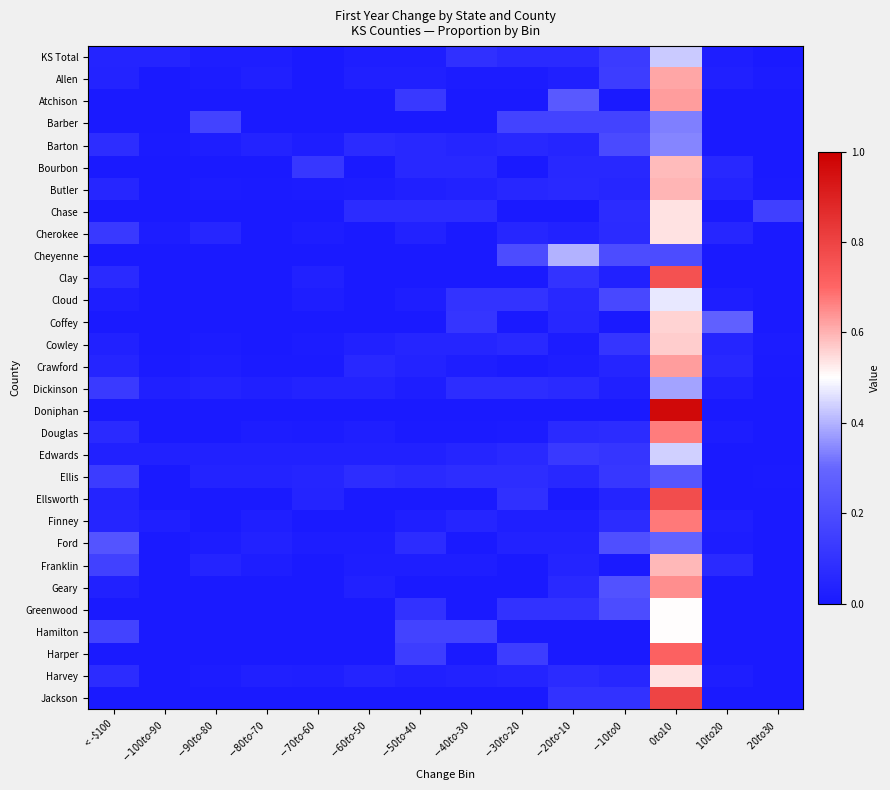

Reading right to left, list all the values displayed in this chart.

KS Total: $20 to $30=0.0	$10 to $20=0.0	$0 to $10=0.4	$-10 to $0=0.1	$-20 to $-10=0.1	$-30 to $-20=0.1	$-40 to $-30=0.1	$-50 to $-40=0.0	$-60 to $-50=0.0	$-70 to $-60=0.0	$-80 to $-70=0.0	$-90 to $-80=0.0	$-100 to $-90=0.0	< -$100=0.0
Allen: $20 to $30=0.0	$10 to $20=0.0	$0 to $10=0.6	$-10 to $0=0.1	$-20 to $-10=0.0	$-30 to $-20=0.0	$-40 to $-30=0.0	$-50 to $-40=0.0	$-60 to $-50=0.0	$-70 to $-60=0.0	$-80 to $-70=0.0	$-90 to $-80=0.0	$-100 to $-90=0.0	< -$100=0.0
Atchison: $20 to $30=0.0	$10 to $20=0.0	$0 to $10=0.6	$-10 to $0=0.0	$-20 to $-10=0.2	$-30 to $-20=0.0	$-40 to $-30=0.0	$-50 to $-40=0.1	$-60 to $-50=0.0	$-70 to $-60=0.0	$-80 to $-70=0.0	$-90 to $-80=0.0	$-100 to $-90=0.0	< -$100=0.0
Barber: $20 to $30=0.0	$10 to $20=0.0	$0 to $10=0.3	$-10 to $0=0.2	$-20 to $-10=0.2	$-30 to $-20=0.2	$-40 to $-30=0.0	$-50 to $-40=0.0	$-60 to $-50=0.0	$-70 to $-60=0.0	$-80 to $-70=0.0	$-90 to $-80=0.2	$-100 to $-90=0.0	< -$100=0.0
Barton: $20 to $30=0.0	$10 to $20=0.0	$0 to $10=0.3	$-10 to $0=0.2	$-20 to $-10=0.1	$-30 to $-20=0.1	$-40 to $-30=0.1	$-50 to $-40=0.1	$-60 to $-50=0.1	$-70 to $-60=0.0	$-80 to $-70=0.0	$-90 to $-80=0.0	$-100 to $-90=0.0	< -$100=0.1
Bourbon: $20 to $30=0.0	$10 to $20=0.1	$0 to $10=0.6	$-10 to $0=0.1	$-20 to $-10=0.1	$-30 to $-20=0.0	$-40 to $-30=0.1	$-50 to $-40=0.1	$-60 to $-50=0.0	$-70 to $-60=0.1	$-80 to $-70=0.0	$-90 to $-80=0.0	$-100 to $-90=0.0	< -$100=0.0
Butler: $20 to $30=0.0	$10 to $20=0.0	$0 to $10=0.6	$-10 to $0=0.1	$-20 to $-10=0.1	$-30 to $-20=0.1	$-40 to $-30=0.0	$-50 to $-40=0.0	$-60 to $-50=0.0	$-70 to $-60=0.0	$-80 to $-70=0.0	$-90 to $-80=0.0	$-100 to $-90=0.0	< -$100=0.1
Chase: $20 to $30=0.2	$10 to $20=0.0	$0 to $10=0.5	$-10 to $0=0.1	$-20 to $-10=0.0	$-30 to $-20=0.0	$-40 to $-30=0.1	$-50 to $-40=0.1	$-60 to $-50=0.1	$-70 to $-60=0.0	$-80 to $-70=0.0	$-90 to $-80=0.0	$-100 to $-90=0.0	< -$100=0.0
Cherokee: $20 to $30=0.0	$10 to $20=0.1	$0 to $10=0.5	$-10 to $0=0.1	$-20 to $-10=0.0	$-30 to $-20=0.1	$-40 to $-30=0.0	$-50 to $-40=0.0	$-60 to $-50=0.0	$-70 to $-60=0.0	$-80 to $-70=0.0	$-90 to $-80=0.1	$-100 to $-90=0.0	< -$100=0.1
Cheyenne: $20 to $30=0.0	$10 to $20=0.0	$0 to $10=0.2	$-10 to $0=0.2	$-20 to $-10=0.4	$-30 to $-20=0.2	$-40 to $-30=0.0	$-50 to $-40=0.0	$-60 to $-50=0.0	$-70 to $-60=0.0	$-80 to $-70=0.0	$-90 to $-80=0.0	$-100 to $-90=0.0	< -$100=0.0
Clay: $20 to $30=0.0	$10 to $20=0.0	$0 to $10=0.8	$-10 to $0=0.0	$-20 to $-10=0.1	$-30 to $-20=0.0	$-40 to $-30=0.0	$-50 to $-40=0.0	$-60 to $-50=0.0	$-70 to $-60=0.0	$-80 to $-70=0.0	$-90 to $-80=0.0	$-100 to $-90=0.0	< -$100=0.1
Cloud: $20 to $30=0.0	$10 to $20=0.0	$0 to $10=0.5	$-10 to $0=0.2	$-20 to $-10=0.1	$-30 to $-20=0.1	$-40 to $-30=0.1	$-50 to $-40=0.0	$-60 to $-50=0.0	$-70 to $-60=0.0	$-80 to $-70=0.0	$-90 to $-80=0.0	$-100 to $-90=0.0	< -$100=0.0
Coffey: $20 to $30=0.0	$10 to $20=0.3	$0 to $10=0.6	$-10 to $0=0.0	$-20 to $-10=0.1	$-30 to $-20=0.0	$-40 to $-30=0.1	$-50 to $-40=0.0	$-60 to $-50=0.0	$-70 to $-60=0.0	$-80 to $-70=0.0	$-90 to $-80=0.0	$-100 to $-90=0.0	< -$100=0.0
Cowley: $20 to $30=0.0	$10 to $20=0.0	$0 to $10=0.6	$-10 to $0=0.1	$-20 to $-10=0.0	$-30 to $-20=0.1	$-40 to $-30=0.0	$-50 to $-40=0.0	$-60 to $-50=0.0	$-70 to $-60=0.0	$-80 to $-70=0.0	$-90 to $-80=0.0	$-100 to $-90=0.0	< -$100=0.0
Crawford: $20 to $30=0.0	$10 to $20=0.1	$0 to $10=0.6	$-10 to $0=0.1	$-20 to $-10=0.0	$-30 to $-20=0.0	$-40 to $-30=0.0	$-50 to $-40=0.0	$-60 to $-50=0.1	$-70 to $-60=0.0	$-80 to $-70=0.0	$-90 to $-80=0.0	$-100 to $-90=0.0	< -$100=0.1
Dickinson: $20 to $30=0.0	$10 to $20=0.0	$0 to $10=0.4	$-10 to $0=0.0	$-20 to $-10=0.1	$-30 to $-20=0.1	$-40 to $-30=0.1	$-50 to $-40=0.0	$-60 to $-50=0.0	$-70 to $-60=0.0	$-80 to $-70=0.0	$-90 to $-80=0.0	$-100 to $-90=0.0	< -$100=0.1
Doniphan: $20 to $30=0.0	$10 to $20=0.0	$0 to $10=1.0	$-10 to $0=0.0	$-20 to $-10=0.0	$-30 to $-20=0.0	$-40 to $-30=0.0	$-50 to $-40=0.0	$-60 to $-50=0.0	$-70 to $-60=0.0	$-80 to $-70=0.0	$-90 to $-80=0.0	$-100 to $-90=0.0	< -$100=0.0
Douglas: $20 to $30=0.0	$10 to $20=0.0	$0 to $10=0.7	$-10 to $0=0.1	$-20 to $-10=0.1	$-30 to $-20=0.0	$-40 to $-30=0.0	$-50 to $-40=0.0	$-60 to $-50=0.0	$-70 to $-60=0.0	$-80 to $-70=0.0	$-90 to $-80=0.0	$-100 to $-90=0.0	< -$100=0.1
Edwards: $20 to $30=0.0	$10 to $20=0.0	$0 to $10=0.4	$-10 to $0=0.1	$-20 to $-10=0.1	$-30 to $-20=0.1	$-40 to $-30=0.0	$-50 to $-40=0.0	$-60 to $-50=0.0	$-70 to $-60=0.0	$-80 to $-70=0.0	$-90 to $-80=0.0	$-100 to $-90=0.0	< -$100=0.0
Ellis: $20 to $30=0.0	$10 to $20=0.0	$0 to $10=0.2	$-10 to $0=0.1	$-20 to $-10=0.1	$-30 to $-20=0.1	$-40 to $-30=0.1	$-50 to $-40=0.1	$-60 to $-50=0.1	$-70 to $-60=0.0	$-80 to $-70=0.0	$-90 to $-80=0.0	$-100 to $-90=0.0	< -$100=0.1
Ellsworth: $20 to $30=0.0	$10 to $20=0.0	$0 to $10=0.8	$-10 to $0=0.0	$-20 to $-10=0.0	$-30 to $-20=0.1	$-40 to $-30=0.0	$-50 to $-40=0.0	$-60 to $-50=0.0	$-70 to $-60=0.0	$-80 to $-70=0.0	$-90 to $-80=0.0	$-100 to $-90=0.0	< -$100=0.0
Finney: $20 to $30=0.0	$10 to $20=0.0	$0 to $10=0.7	$-10 to $0=0.1	$-20 to $-10=0.0	$-30 to $-20=0.0	$-40 to $-30=0.1	$-50 to $-40=0.0	$-60 to $-50=0.0	$-70 to $-60=0.0	$-80 to $-70=0.0	$-90 to $-80=0.0	$-100 to $-90=0.0	< -$100=0.1
Ford: $20 to $30=0.0	$10 to $20=0.0	$0 to $10=0.3	$-10 to $0=0.2	$-20 to $-10=0.0	$-30 to $-20=0.0	$-40 to $-30=0.0	$-50 to $-40=0.1	$-60 to $-50=0.0	$-70 to $-60=0.0	$-80 to $-70=0.0	$-90 to $-80=0.0	$-100 to $-90=0.0	< -$100=0.2
Franklin: $20 to $30=0.0	$10 to $20=0.1	$0 to $10=0.6	$-10 to $0=0.0	$-20 to $-10=0.0	$-30 to $-20=0.0	$-40 to $-30=0.0	$-50 to $-40=0.0	$-60 to $-50=0.0	$-70 to $-60=0.0	$-80 to $-70=0.0	$-90 to $-80=0.0	$-100 to $-90=0.0	< -$100=0.2
Geary: $20 to $30=0.0	$10 to $20=0.0	$0 to $10=0.6	$-10 to $0=0.2	$-20 to $-10=0.1	$-30 to $-20=0.0	$-40 to $-30=0.0	$-50 to $-40=0.0	$-60 to $-50=0.0	$-70 to $-60=0.0	$-80 to $-70=0.0	$-90 to $-80=0.0	$-100 to $-90=0.0	< -$100=0.0
Greenwood: $20 to $30=0.0	$10 to $20=0.0	$0 to $10=0.5	$-10 to $0=0.2	$-20 to $-10=0.1	$-30 to $-20=0.1	$-40 to $-30=0.0	$-50 to $-40=0.1	$-60 to $-50=0.0	$-70 to $-60=0.0	$-80 to $-70=0.0	$-90 to $-80=0.0	$-100 to $-90=0.0	< -$100=0.0
Hamilton: $20 to $30=0.0	$10 to $20=0.0	$0 to $10=0.5	$-10 to $0=0.0	$-20 to $-10=0.0	$-30 to $-20=0.0	$-40 to $-30=0.2	$-50 to $-40=0.2	$-60 to $-50=0.0	$-70 to $-60=0.0	$-80 to $-70=0.0	$-90 to $-80=0.0	$-100 to $-90=0.0	< -$100=0.2
Harper: $20 to $30=0.0	$10 to $20=0.0	$0 to $10=0.7	$-10 to $0=0.0	$-20 to $-10=0.0	$-30 to $-20=0.1	$-40 to $-30=0.0	$-50 to $-40=0.1	$-60 to $-50=0.0	$-70 to $-60=0.0	$-80 to $-70=0.0	$-90 to $-80=0.0	$-100 to $-90=0.0	< -$100=0.0
Harvey: $20 to $30=0.0	$10 to $20=0.0	$0 to $10=0.5	$-10 to $0=0.1	$-20 to $-10=0.1	$-30 to $-20=0.0	$-40 to $-30=0.0	$-50 to $-40=0.0	$-60 to $-50=0.0	$-70 to $-60=0.0	$-80 to $-70=0.0	$-90 to $-80=0.0	$-100 to $-90=0.0	< -$100=0.1
Jackson: $20 to $30=0.0	$10 to $20=0.0	$0 to $10=0.8	$-10 to $0=0.1	$-20 to $-10=0.1	$-30 to $-20=0.0	$-40 to $-30=0.0	$-50 to $-40=0.0	$-60 to $-50=0.0	$-70 to $-60=0.0	$-80 to $-70=0.0	$-90 to $-80=0.0	$-100 to $-90=0.0	< -$100=0.0